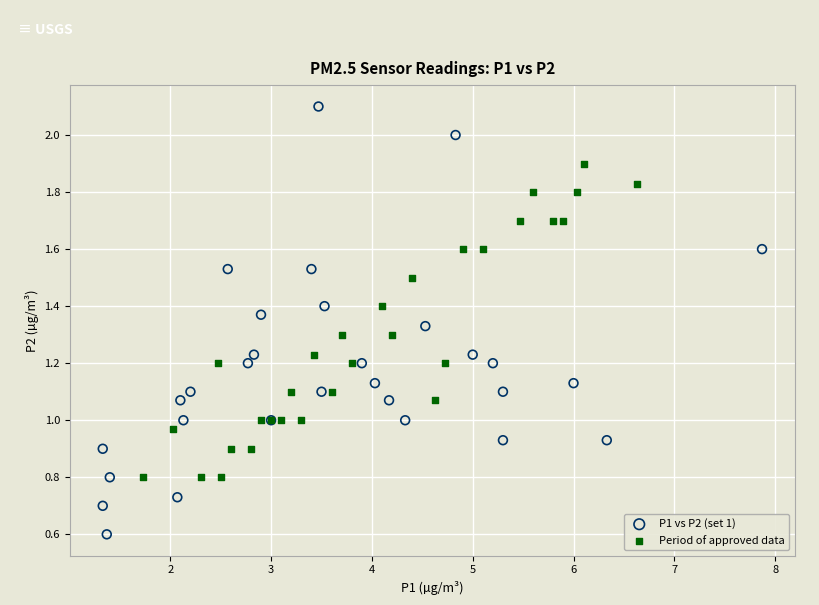

Which series has the largest Y range (max minus min)?

P1 vs P2 (set 1)